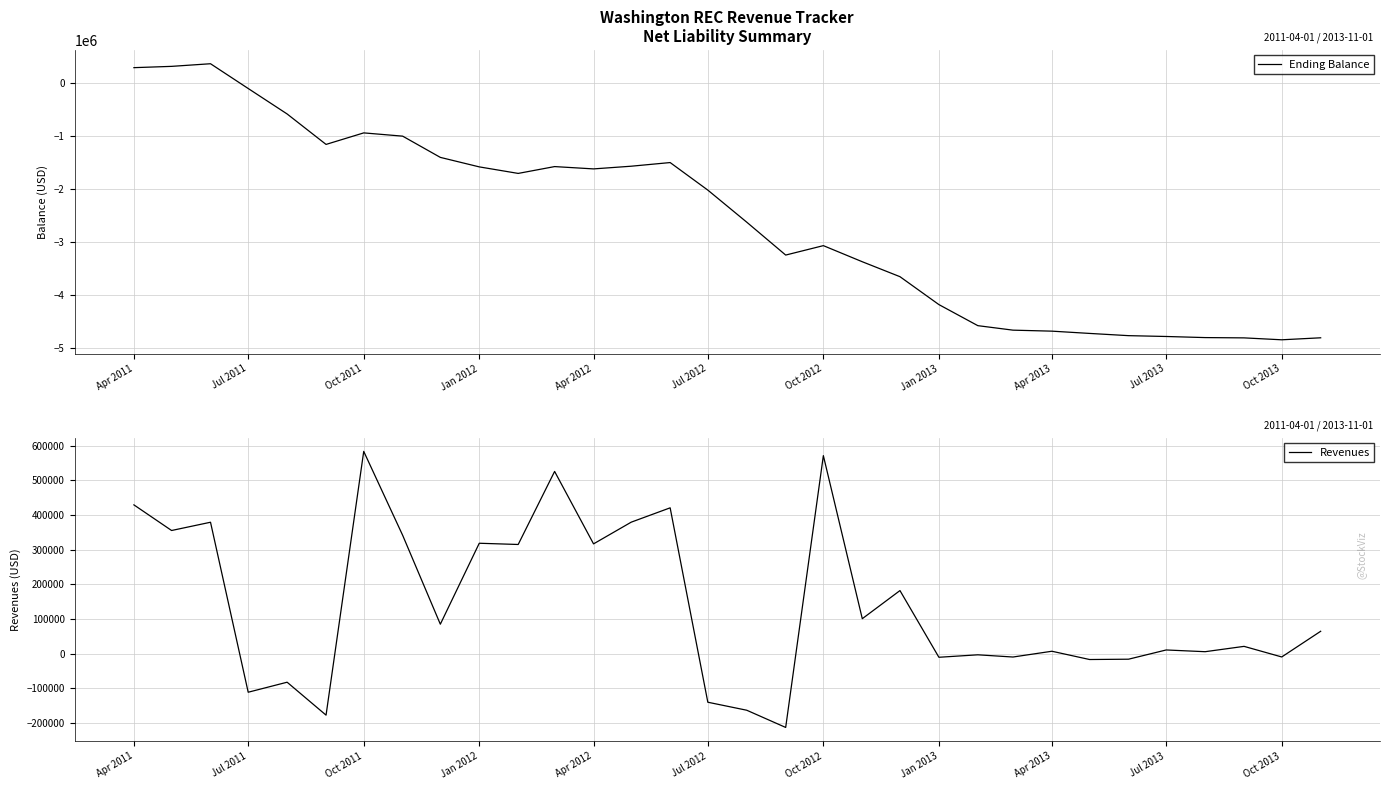

The value of Ending Balance at Jan 2013 is -1059622.2. True or false?

False